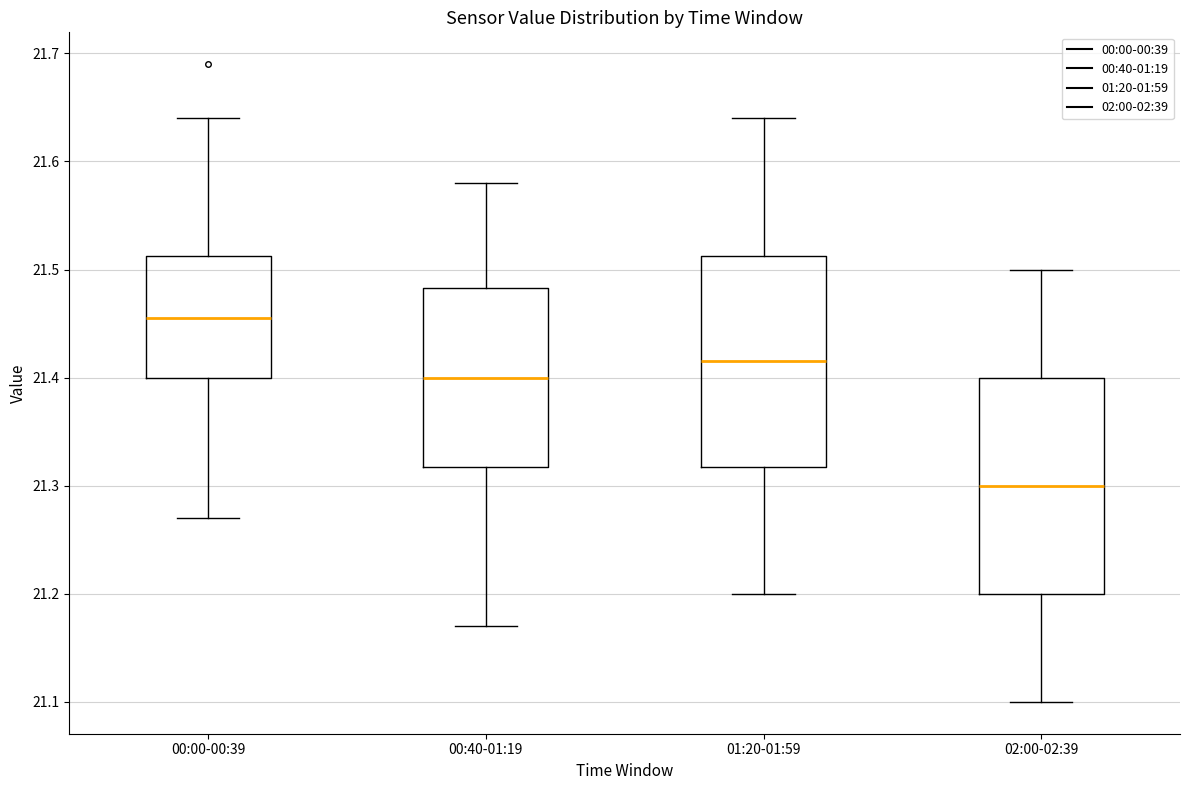

Reading left to right, transcribe this box plot: for each box, give where its median line is, the range the box spans, and where its two whiskers end, as read against the y-axis. The values are not printed on the chart, so give them approximately, as read against the axis.

00:00-00:39: median 21.46, box 21.40 to 21.51, whiskers 21.27 to 21.64
00:40-01:19: median 21.40, box 21.32 to 21.48, whiskers 21.17 to 21.58
01:20-01:59: median 21.42, box 21.32 to 21.51, whiskers 21.20 to 21.64
02:00-02:39: median 21.30, box 21.20 to 21.40, whiskers 21.10 to 21.50